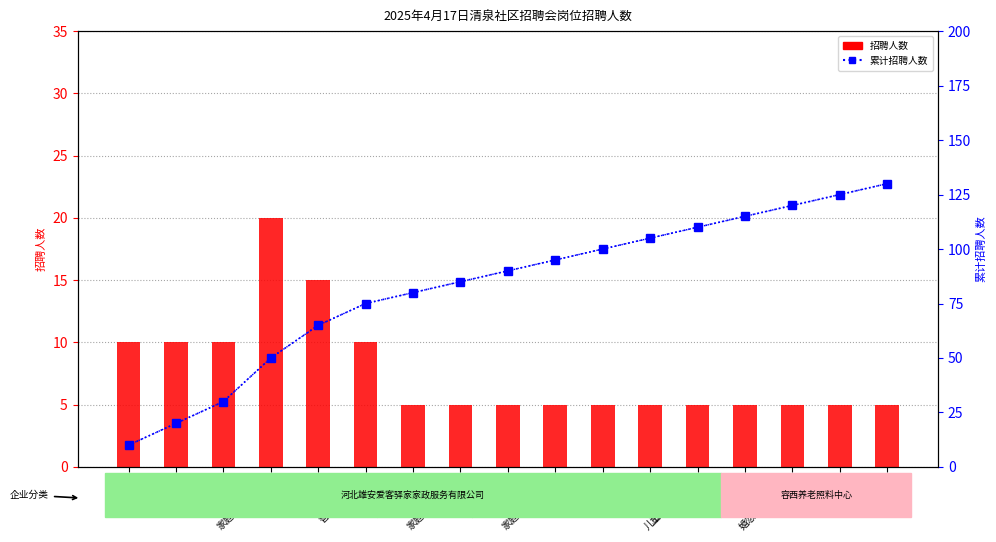

At which label does 累计招聘人数 reach its peak?

护理员